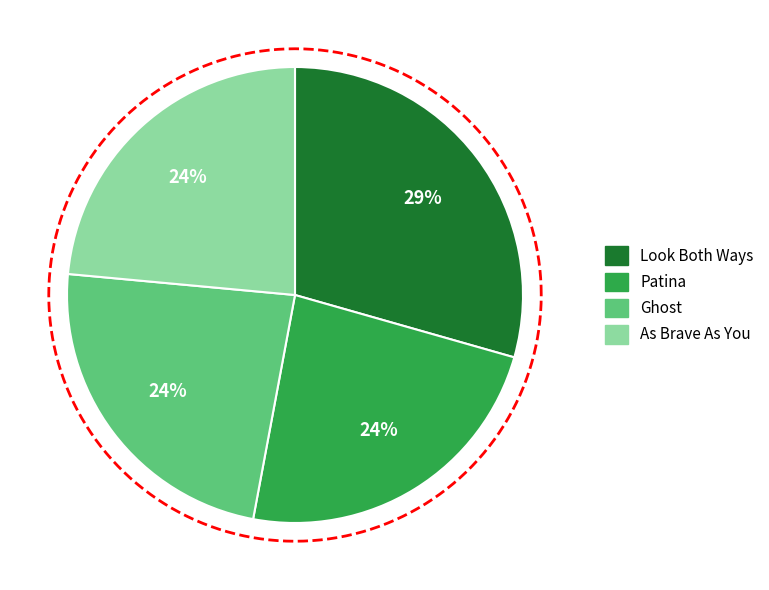

What percentage do Ghost and As Brave As You together represent?

47.1%